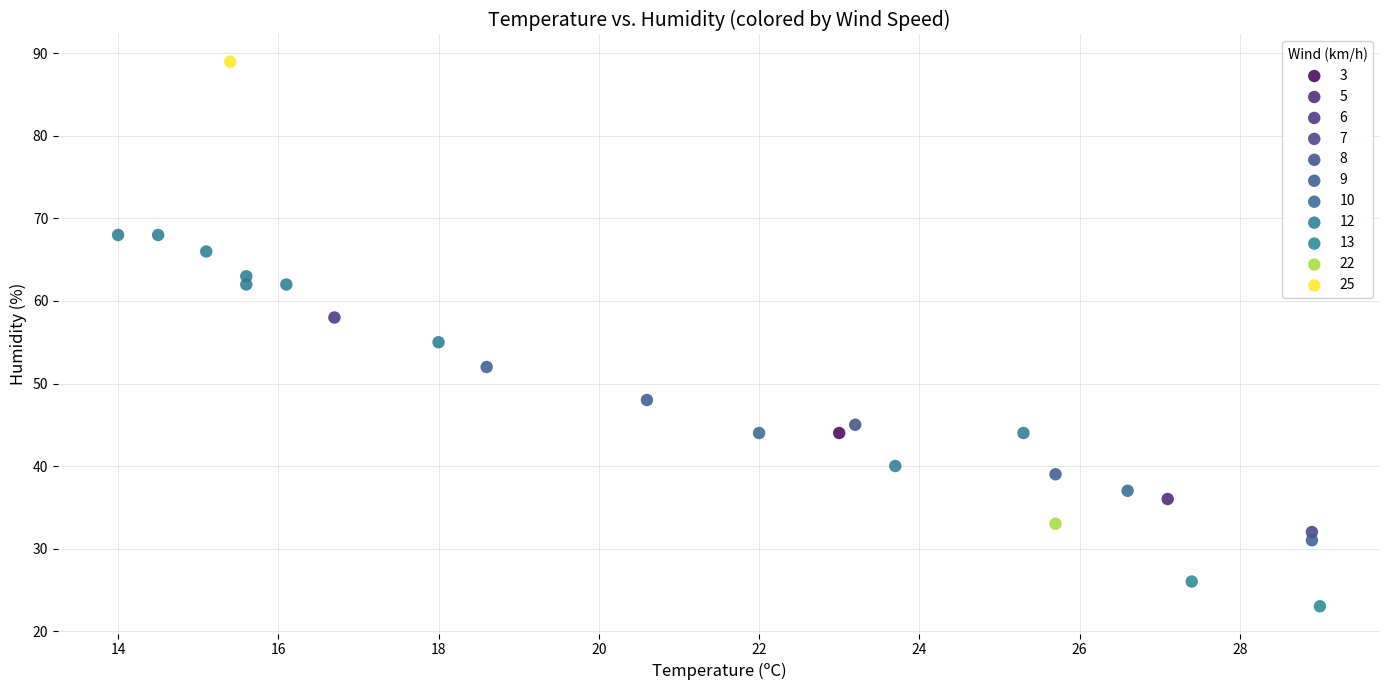

Which series reaches the maximum Y coordinate?

25